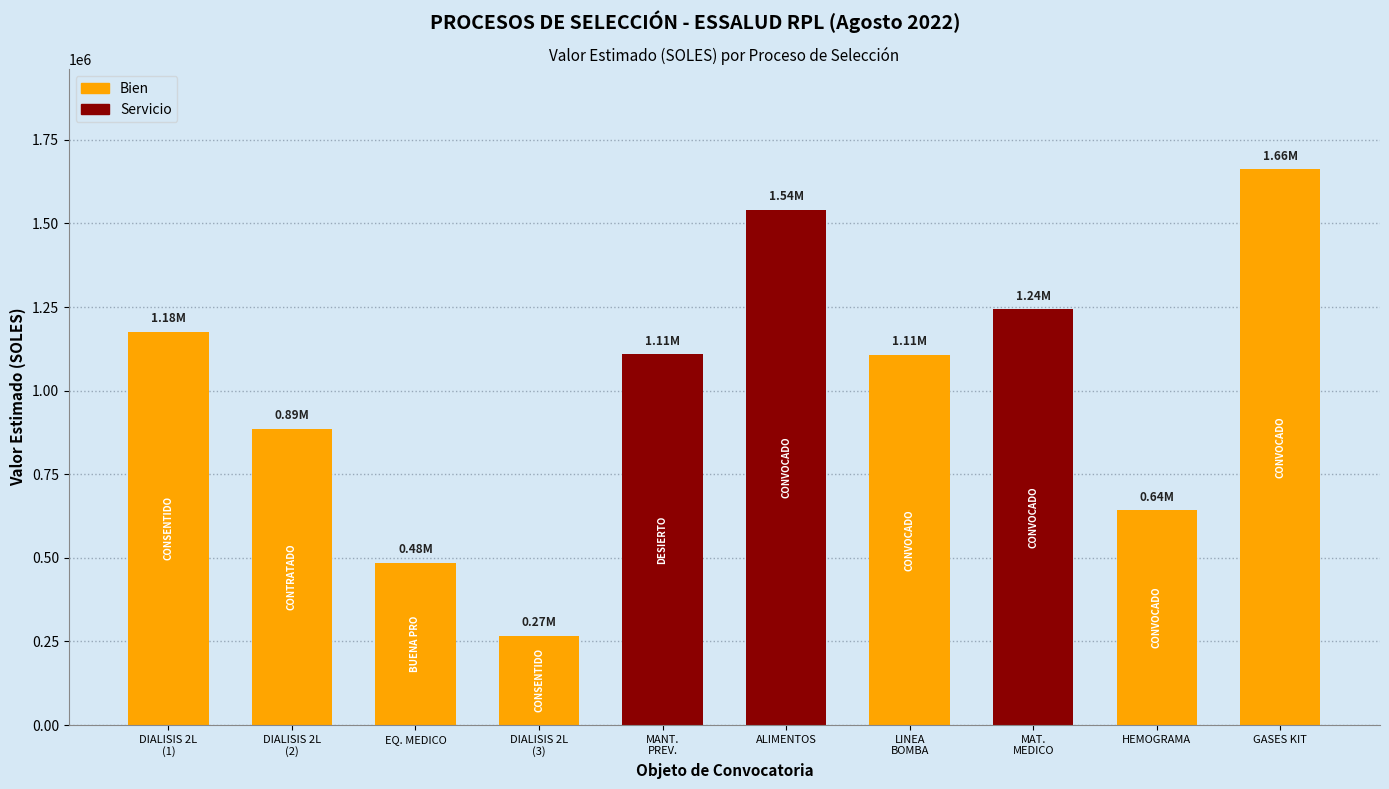

What is the label of the 5th bar from the right?

ALIMENTOS